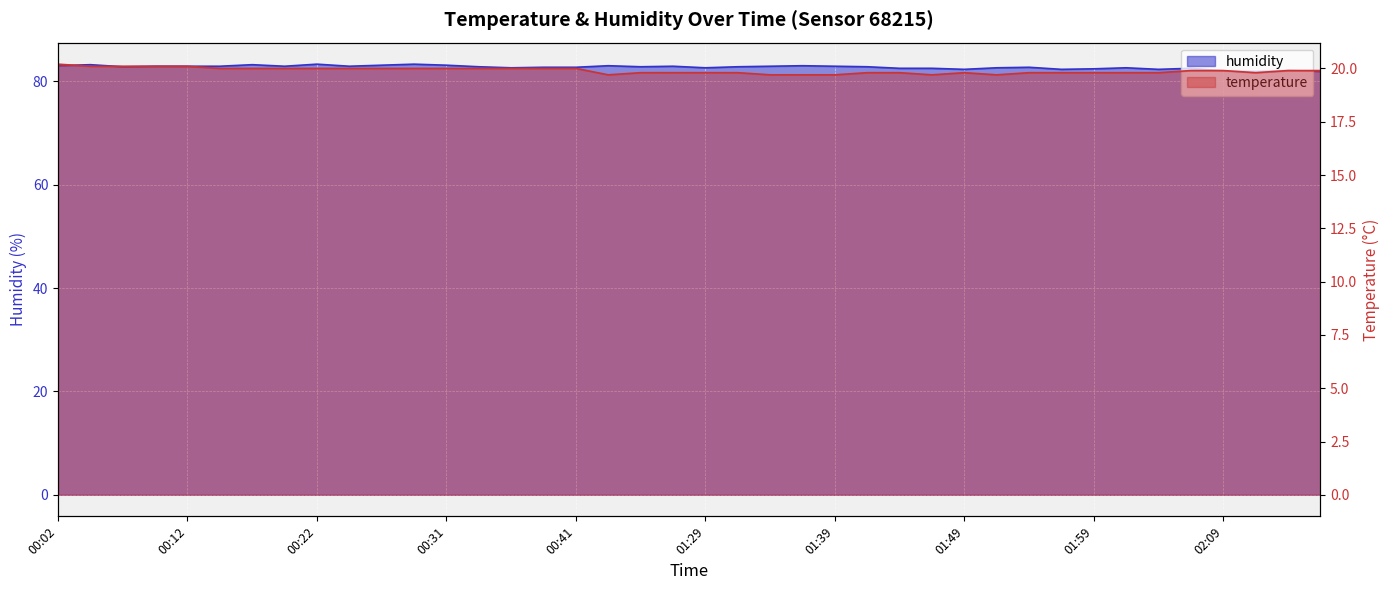

What position from the right is 01:59?

8